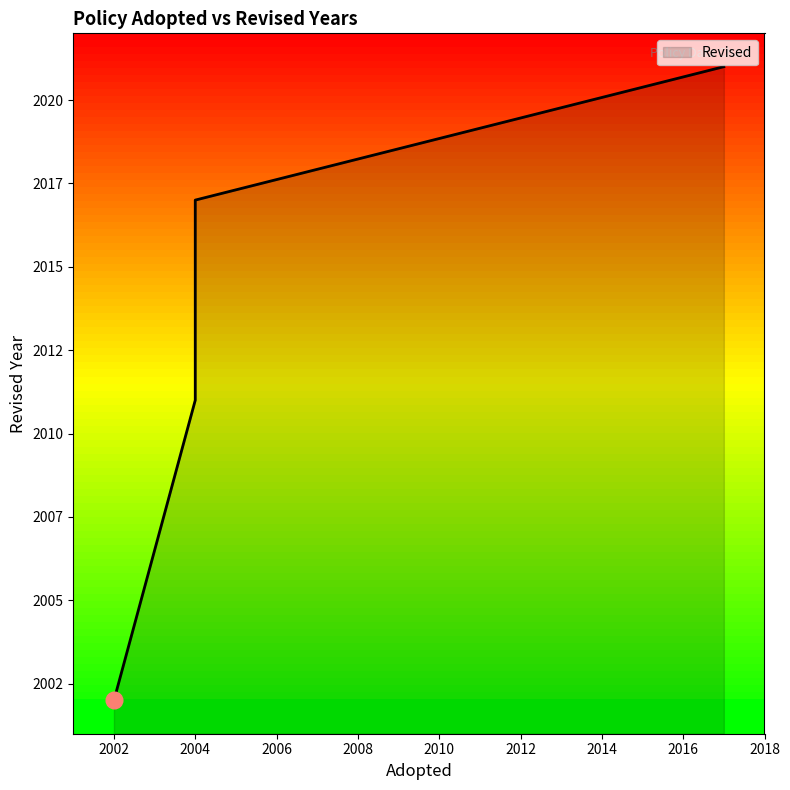

How many values are between 2011 and 2021?

3